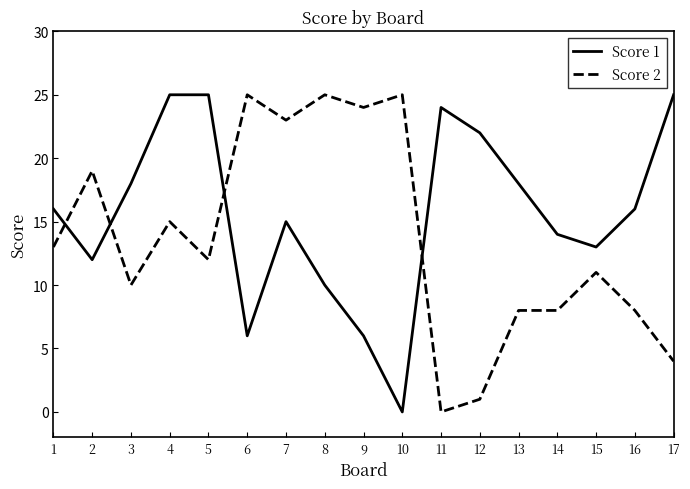

Rank the series at 15 from highest to lowest value.

Score 1, Score 2